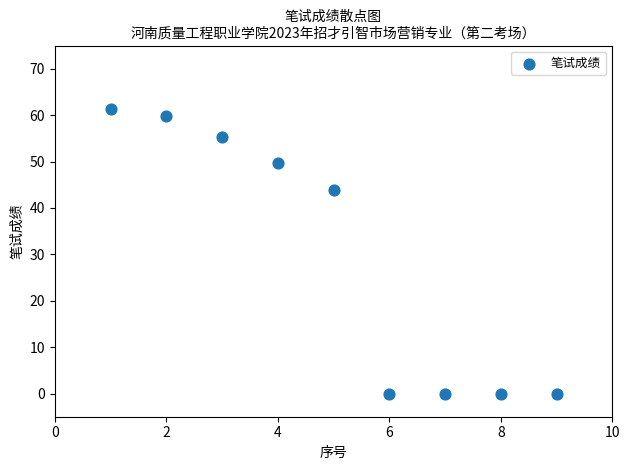

What Y value in the scatter plot is closest to 30?

43.8